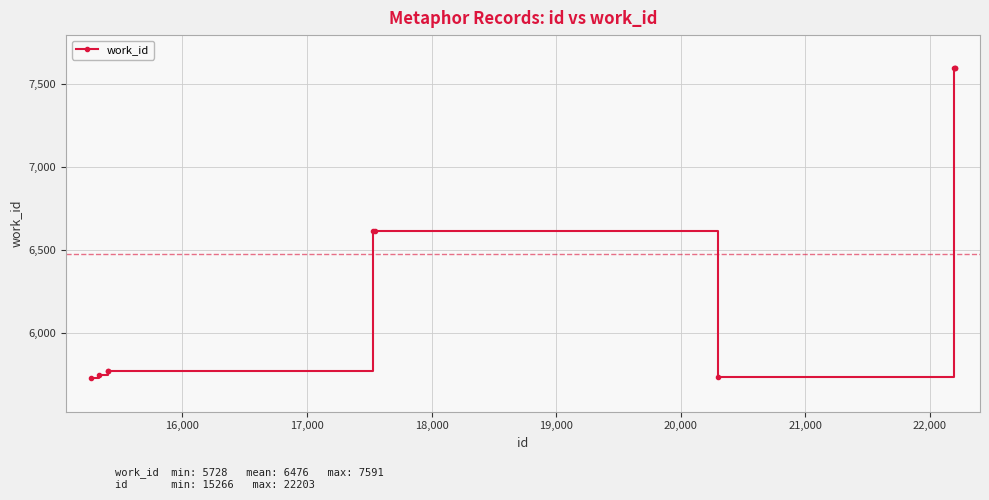

Count the number of categories in the chart.

10